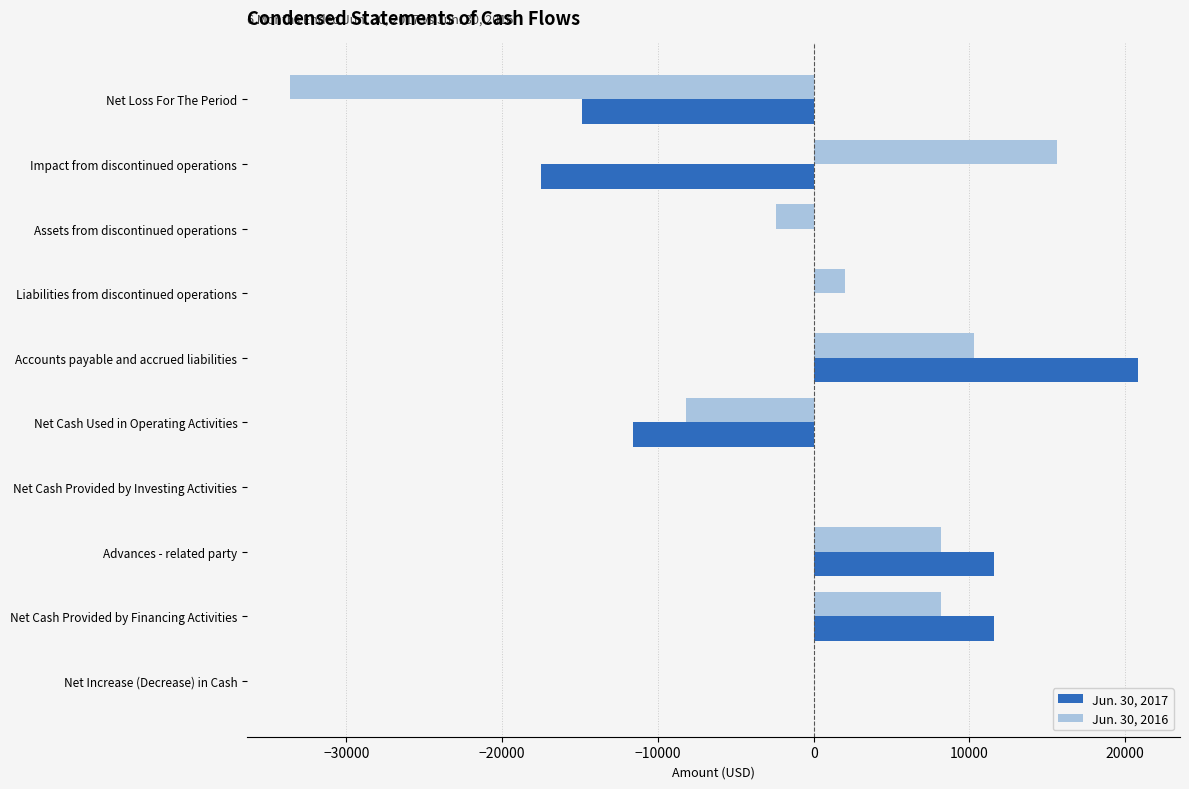

What are all the series names shown in the legend?

Jun. 30, 2017, Jun. 30, 2016